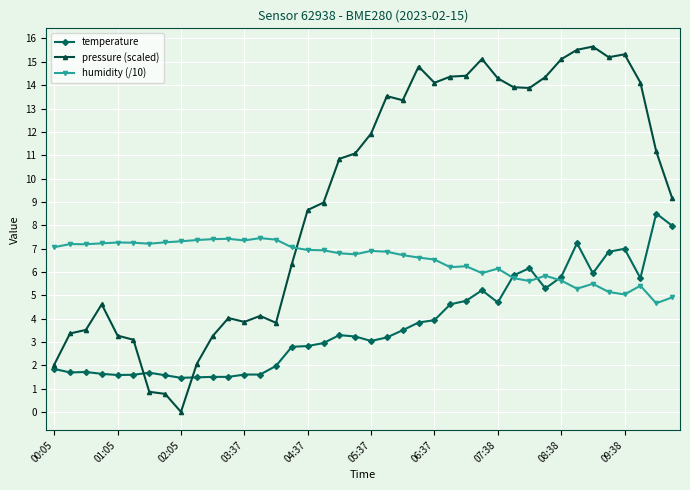

Which series has the widest spread of values?

pressure (scaled)